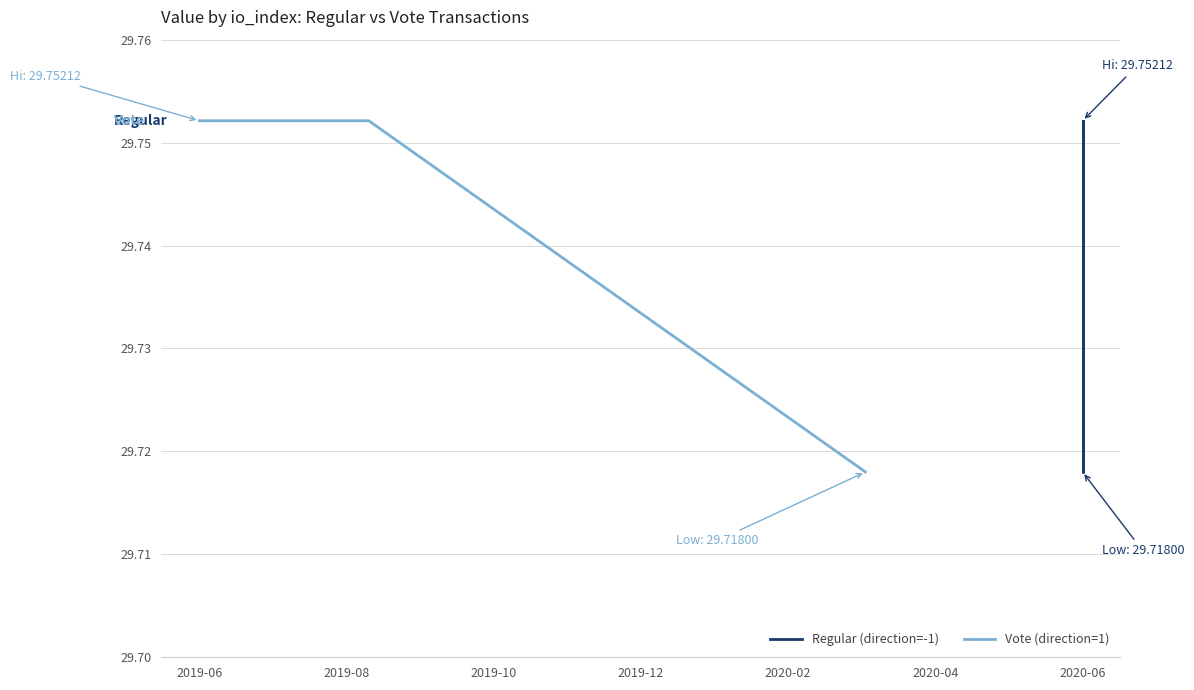

At how many categories does at least one series exceed 29?

8